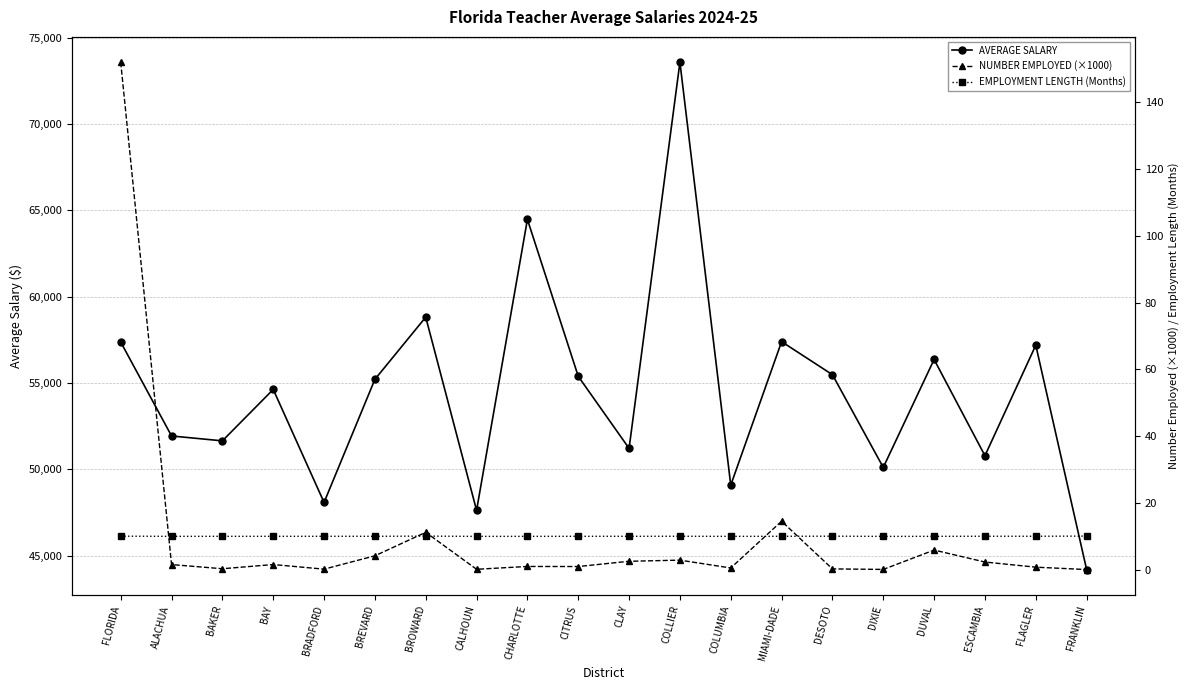

Which has a higher value, COLLIER or ESCAMBIA?

COLLIER